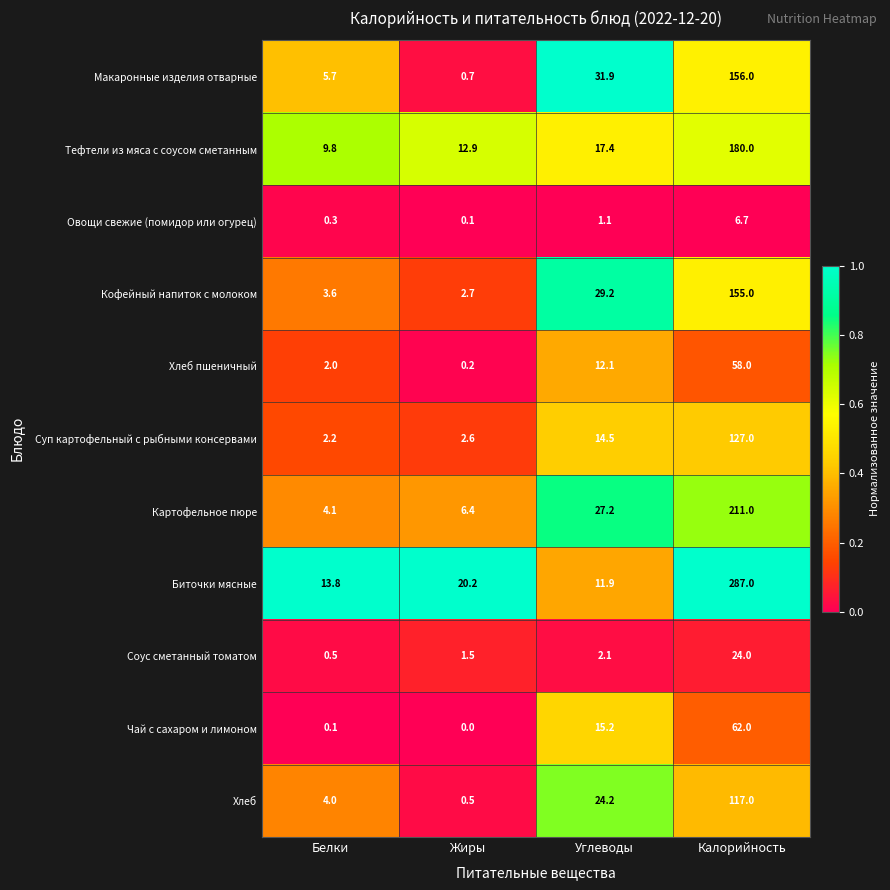

Which label corresponds to the largest value in the chart?

Калорийность